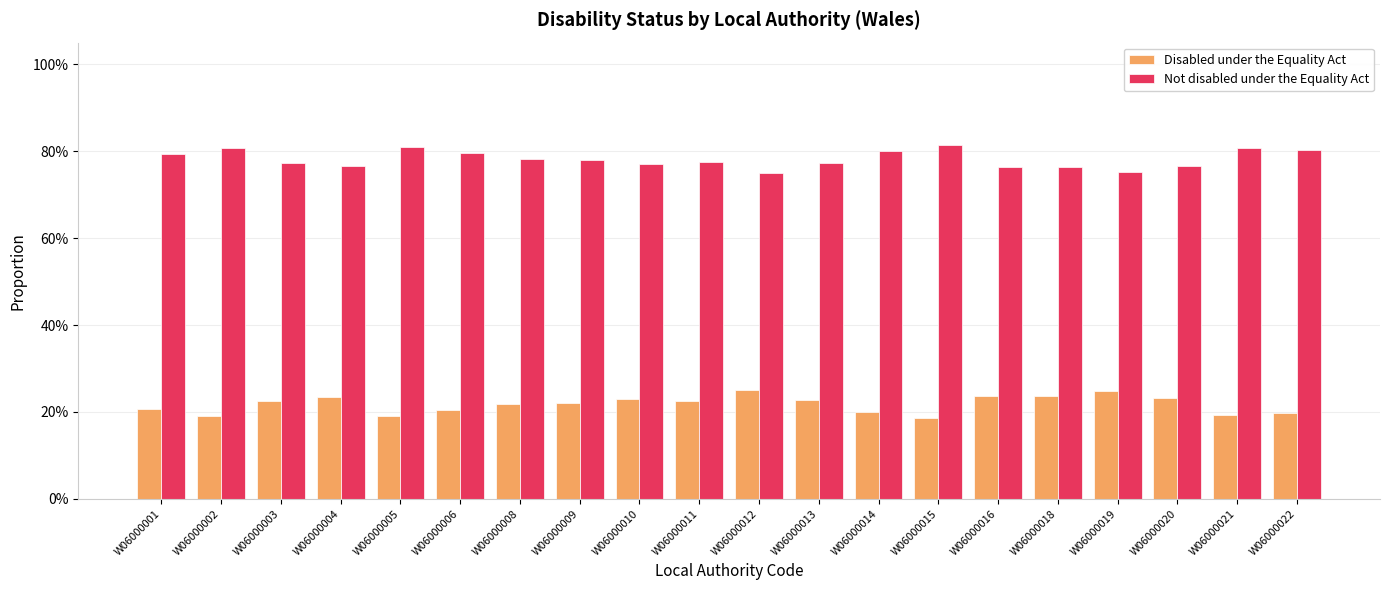

What is the difference between the maximum and minimum values in the Disabled under the Equality Act series?

0.1